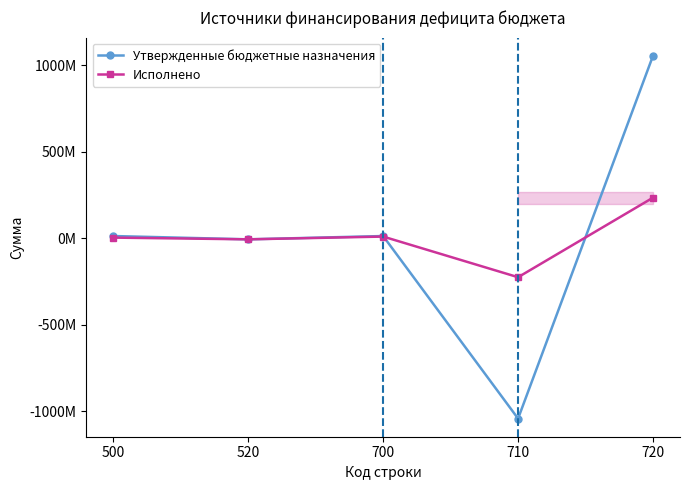

Does the chart have visible grid lines?

No